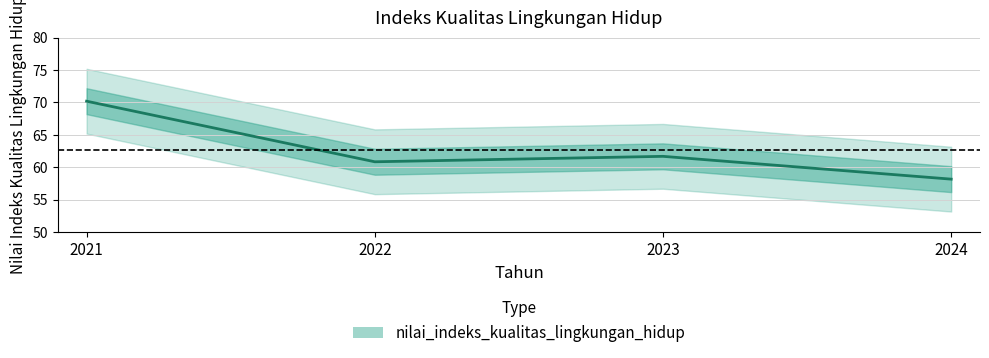

What is the difference between the second highest and minimum values?

3.5